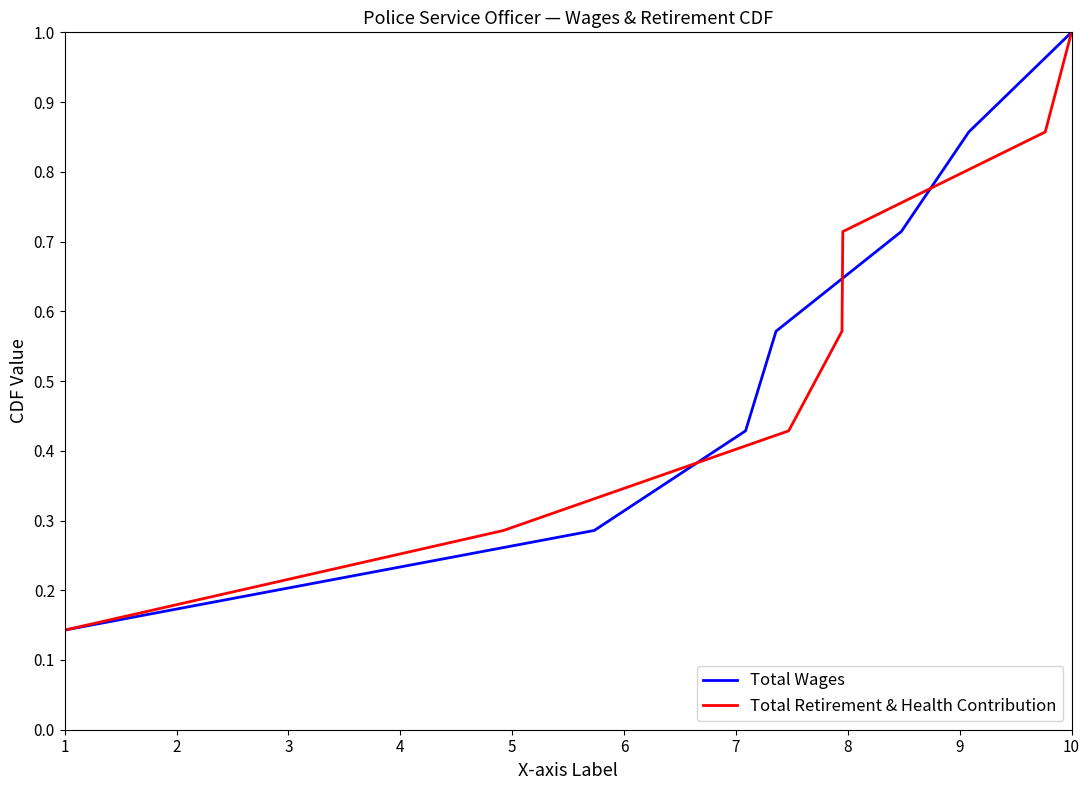

The Total Retirement & Health Contribution series shows 0.2 at 4. True or false?

False